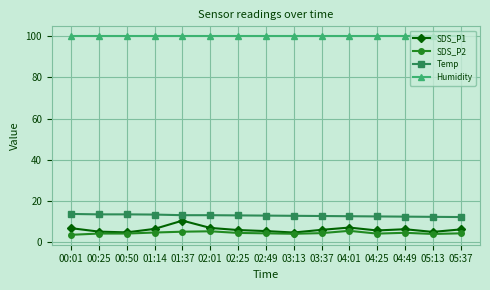

How many series are shown in this chart?

4